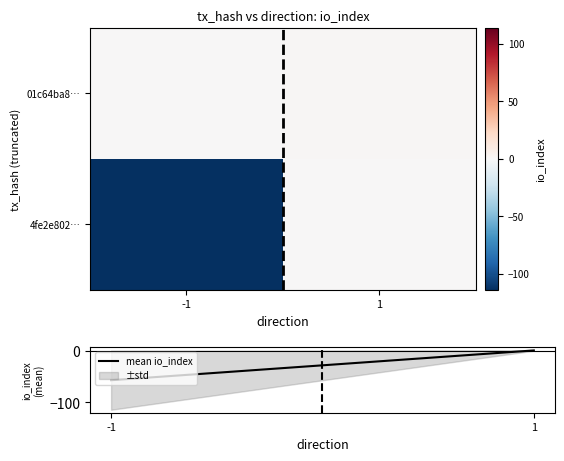

What is the total value across all series at 1?

1.5